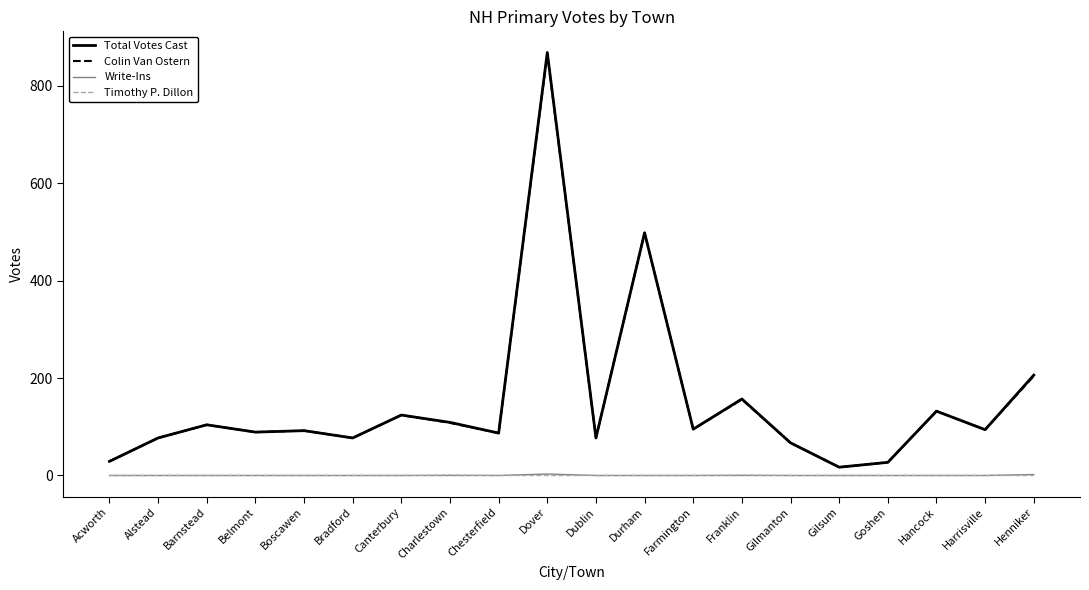

Which series has the widest spread of values?

Total Votes Cast